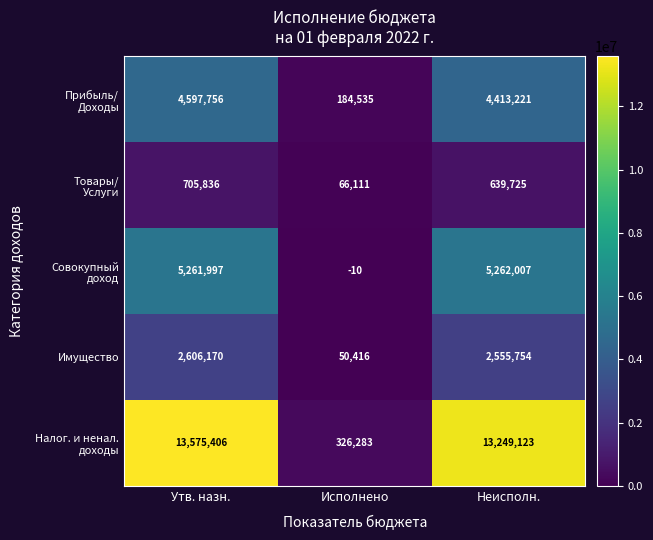

What is the difference between the highest and lowest values at Утв. назн.?

12869570